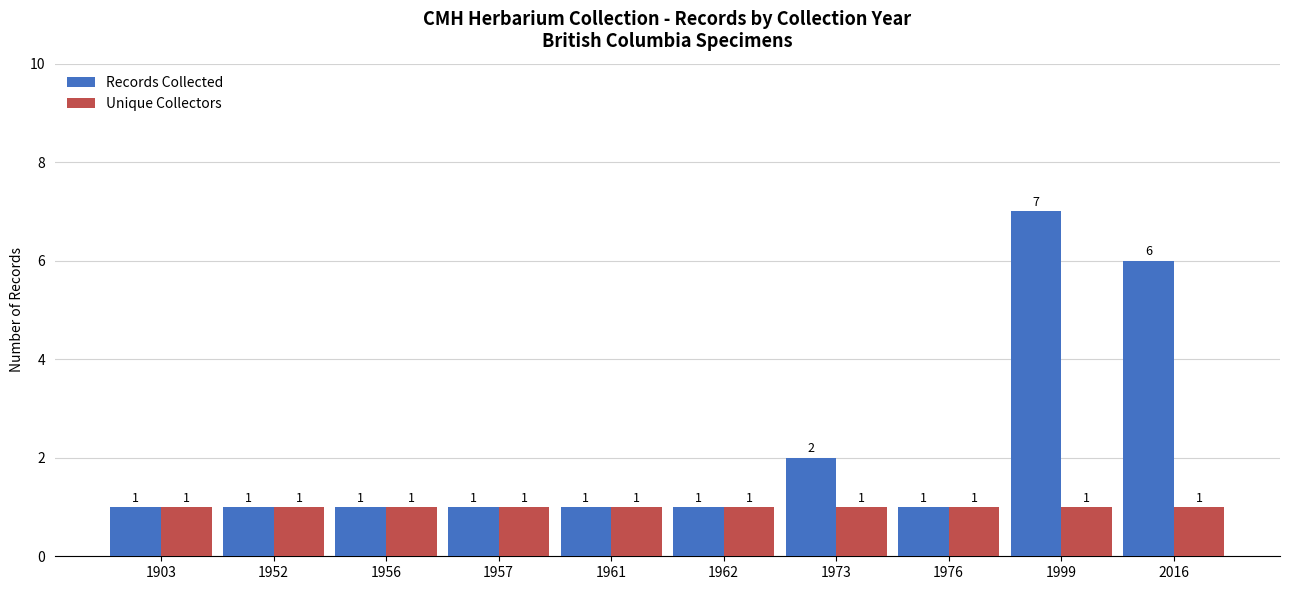

Is it true that Records Collected equals 0 at 1961?

False